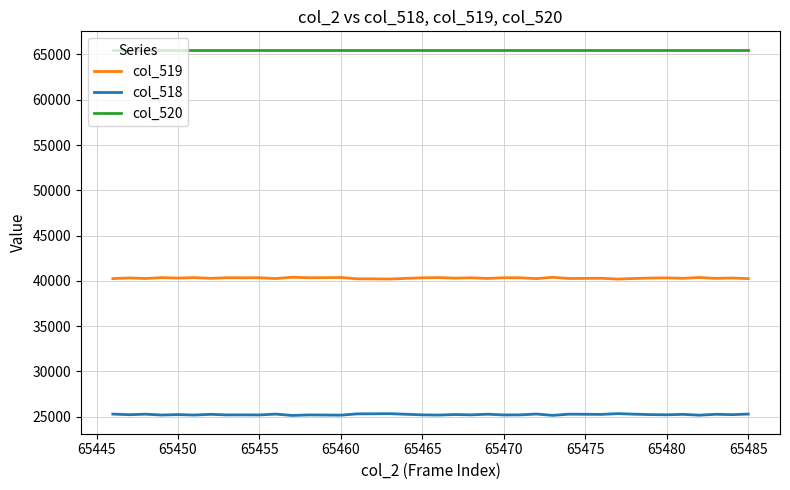

Rank the series by their average value, from lowest to highest.

col_518, col_519, col_520